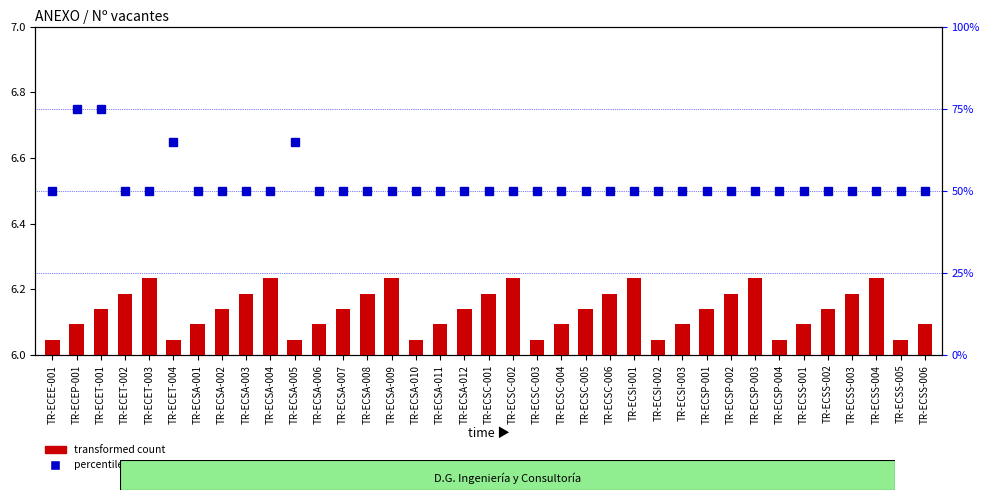

At TR-ECSA-009, list the series in order from smallest to largest.

transformed count, percentile rank within the sample